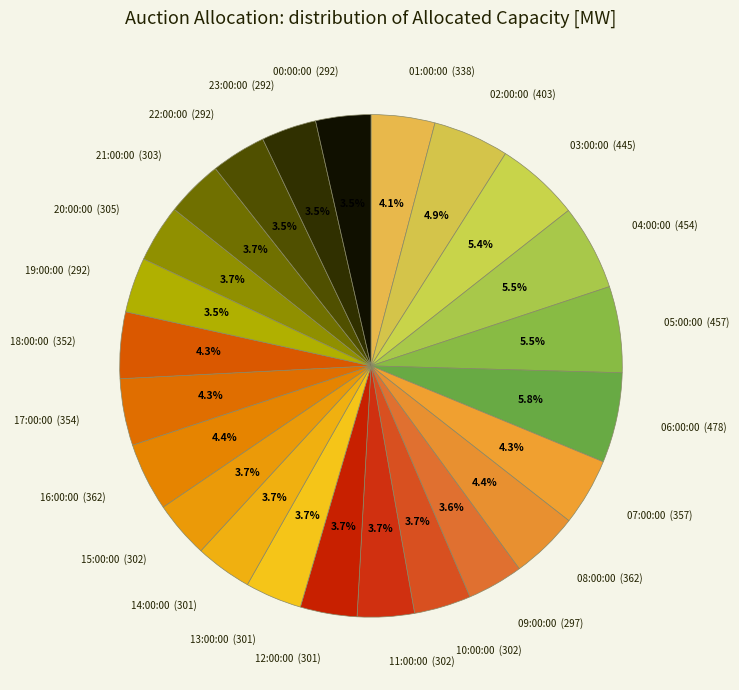

Count the number of slices in the pie.

24